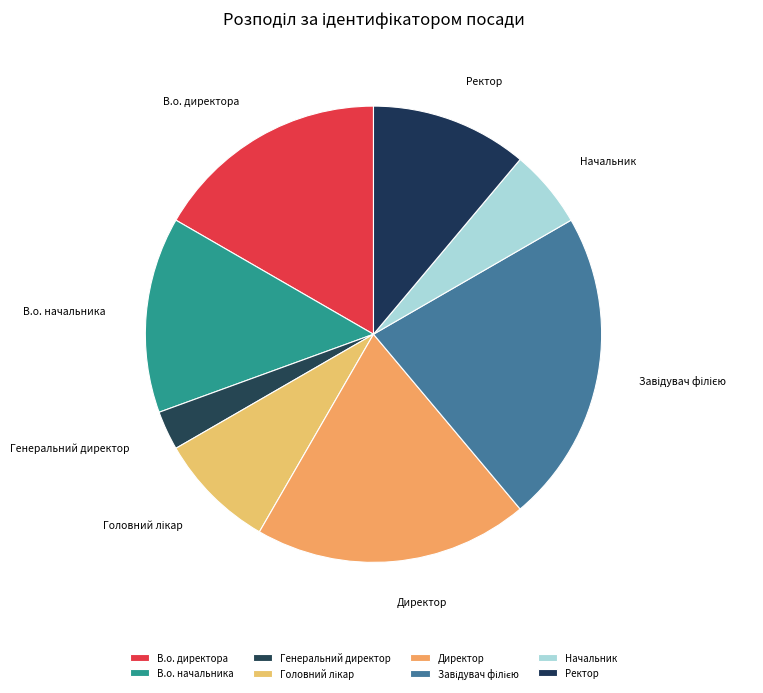

What is the smallest slice in the pie chart?

Генеральний директор